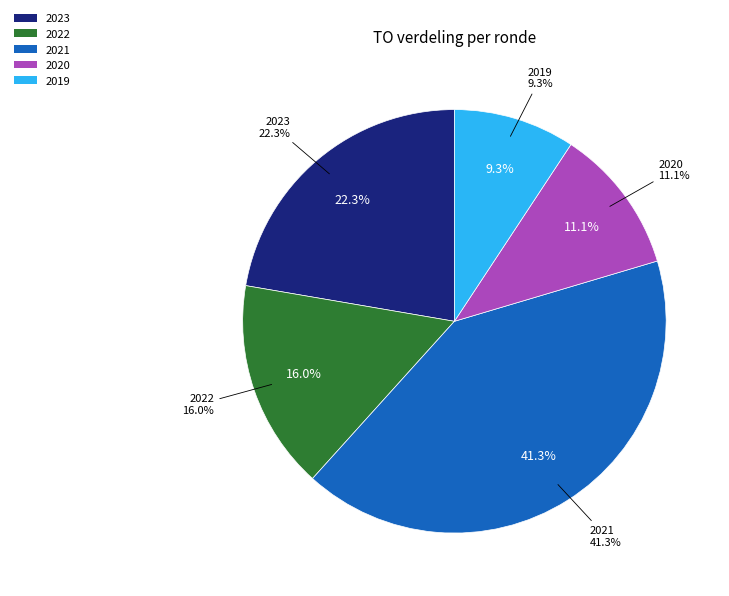

Does any single category account for the majority?

No